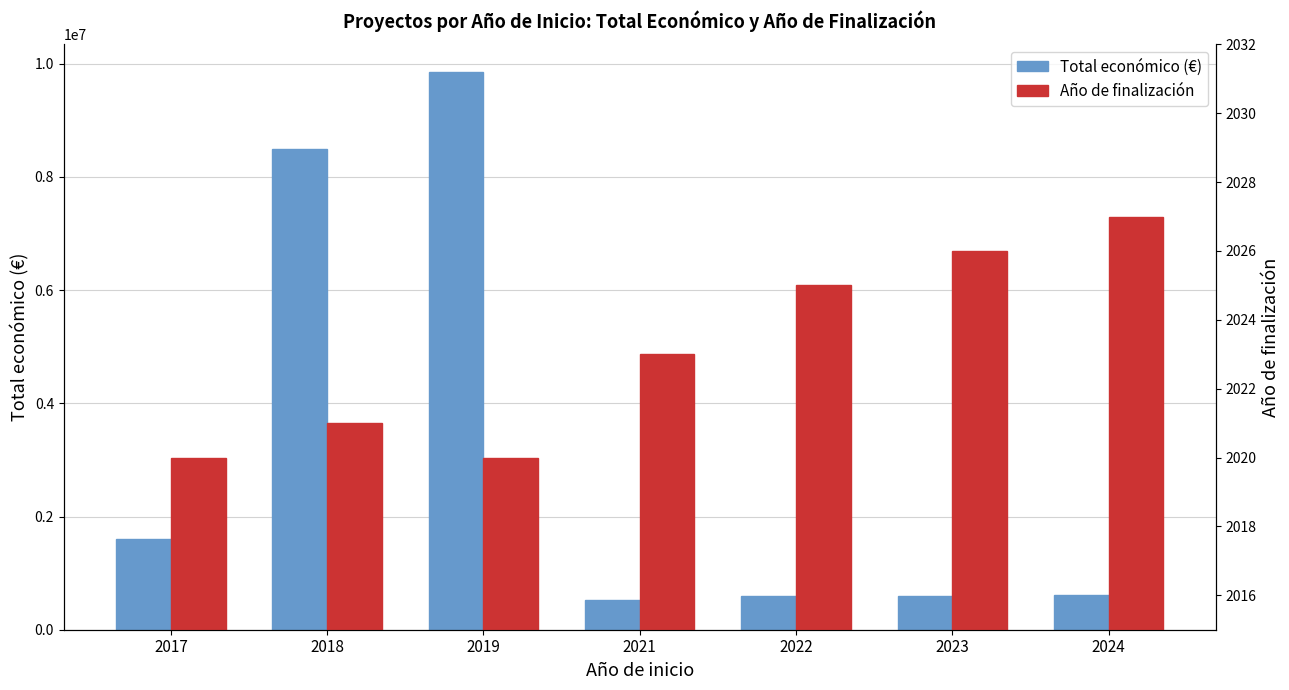

How many distinct data groups are displayed?

2